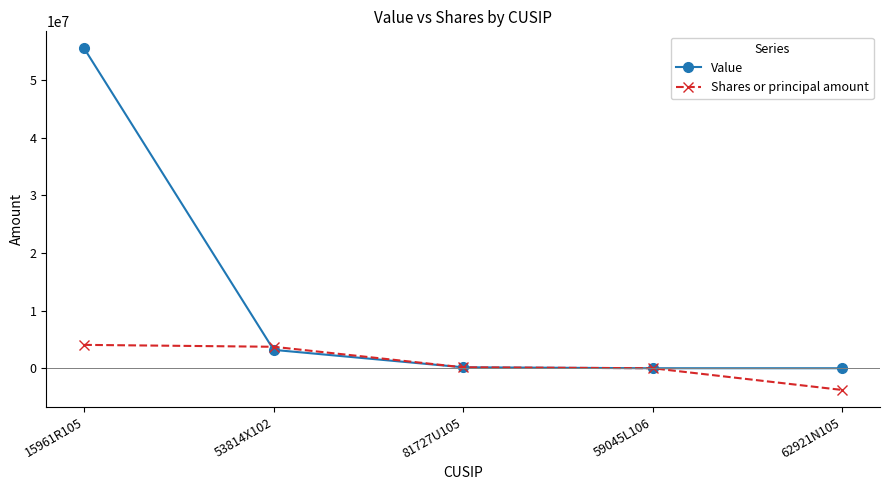

The Value series shows 3188000 at 53814X102. True or false?

True